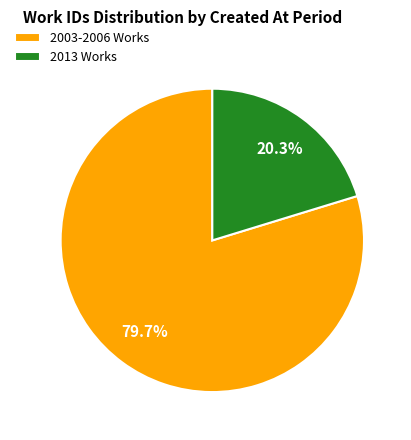

How many segments does this pie chart have?

2